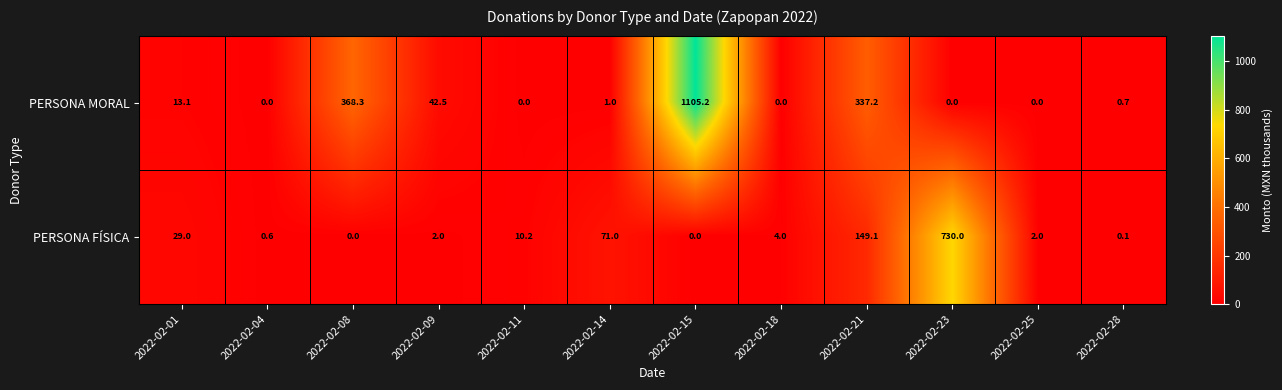

At which label does PERSONA MORAL first exceed 1?

2022-02-01